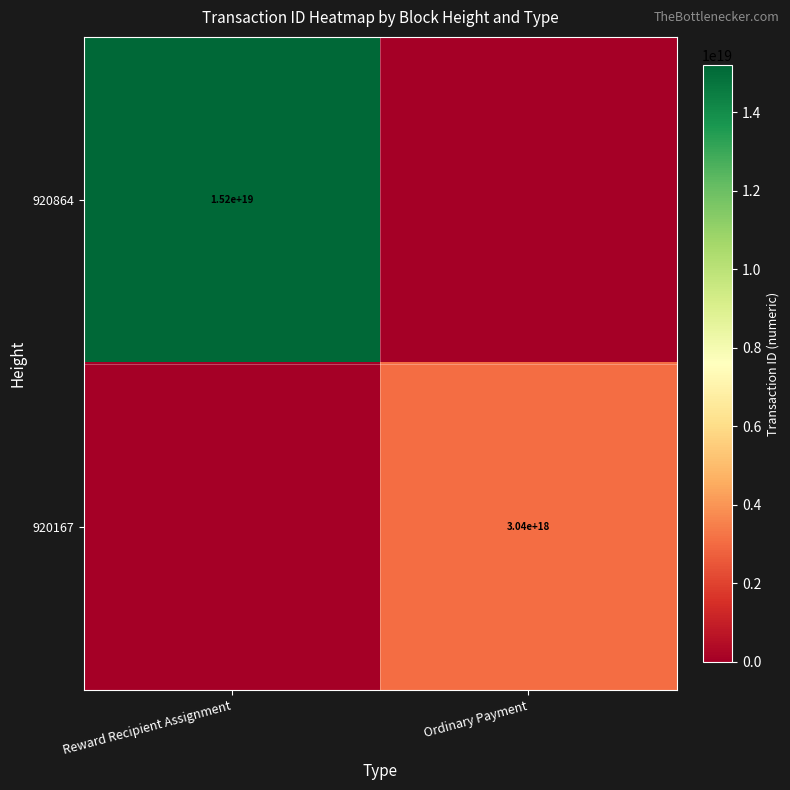

True or false: 920167 has a value of 4234724426535207936 at Ordinary Payment.

False